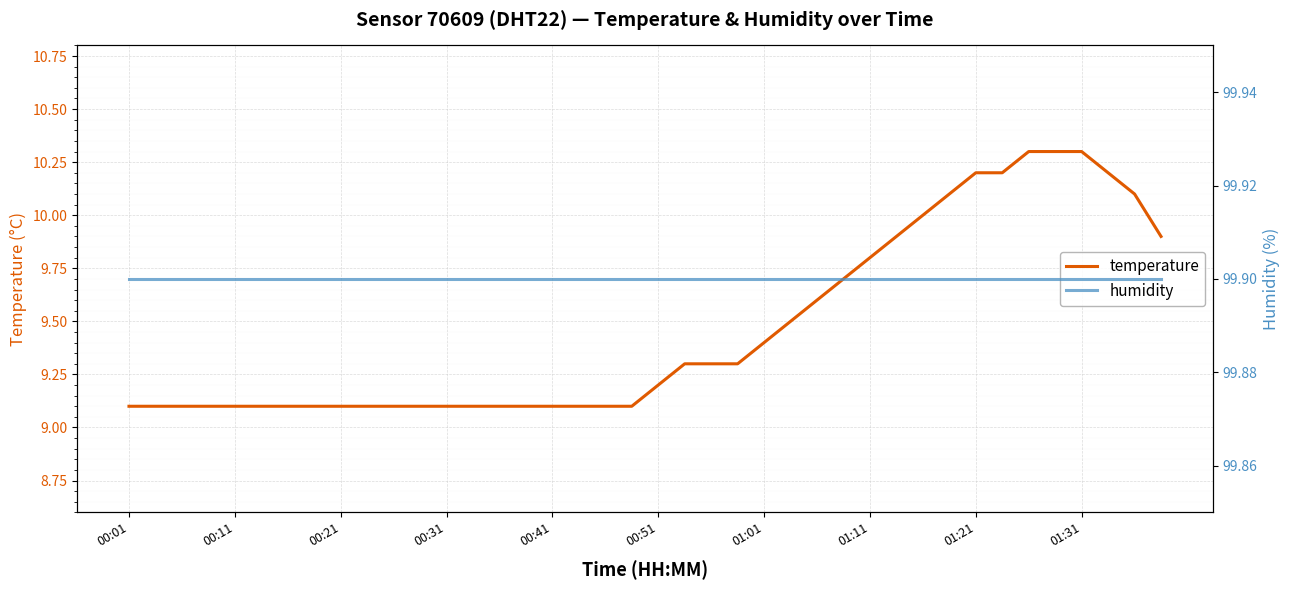

The temperature series shows 9.4 at 01:01. True or false?

True